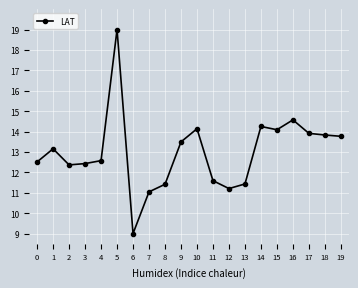

Where is the first local maximum?

1